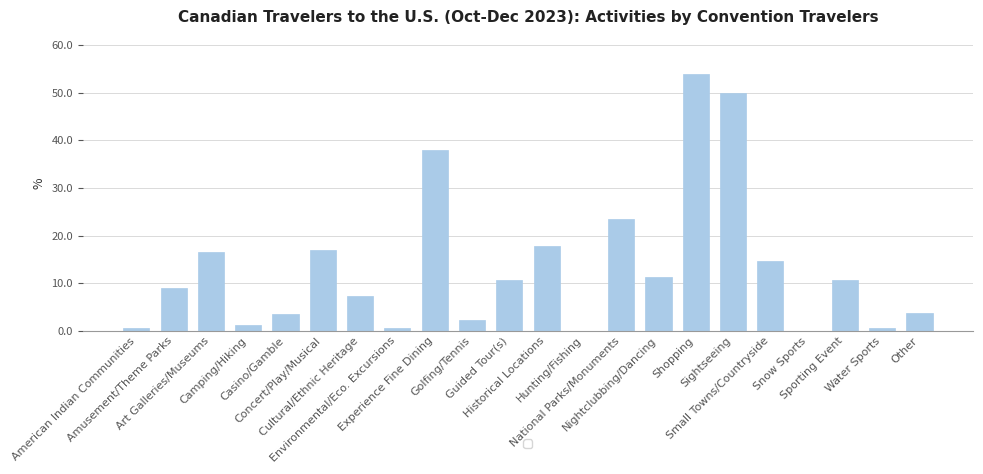

How many values exceed 10?

11